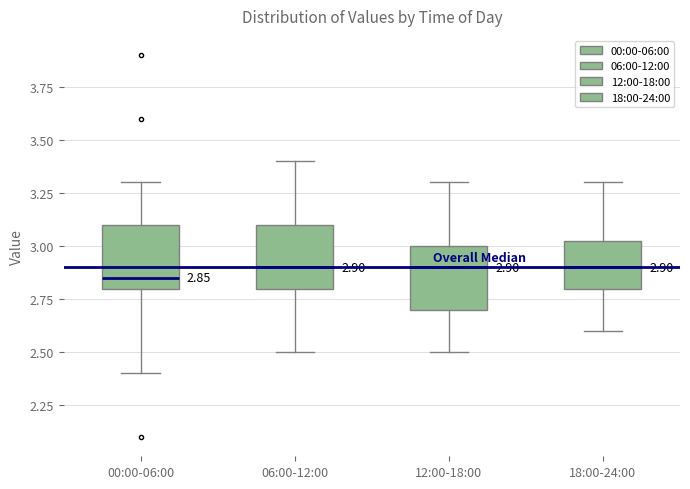

Which box's median line is the lowest?

00:00-06:00